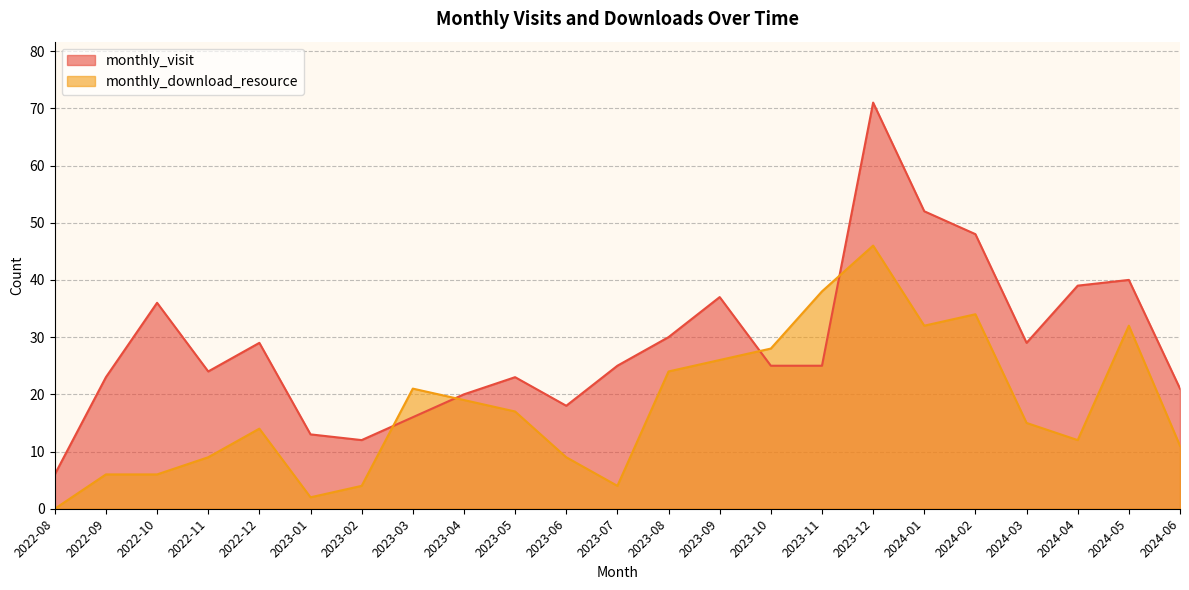

What position from the left is 2023-11?

16